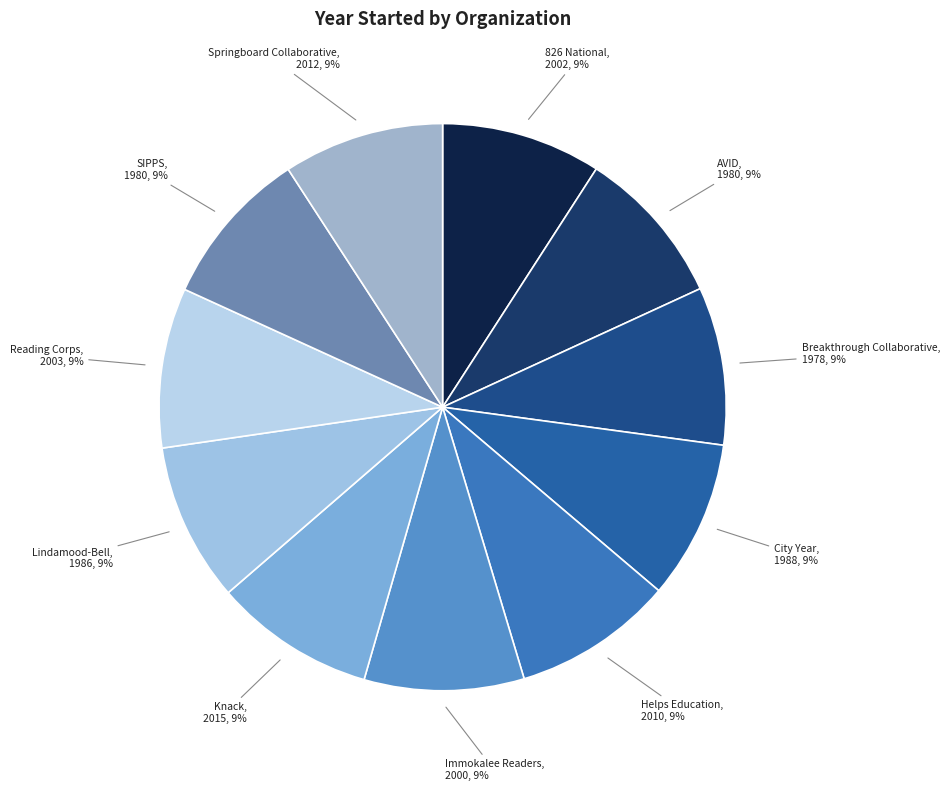

What percentage is the 826 National slice, to the nearest percent?

9%